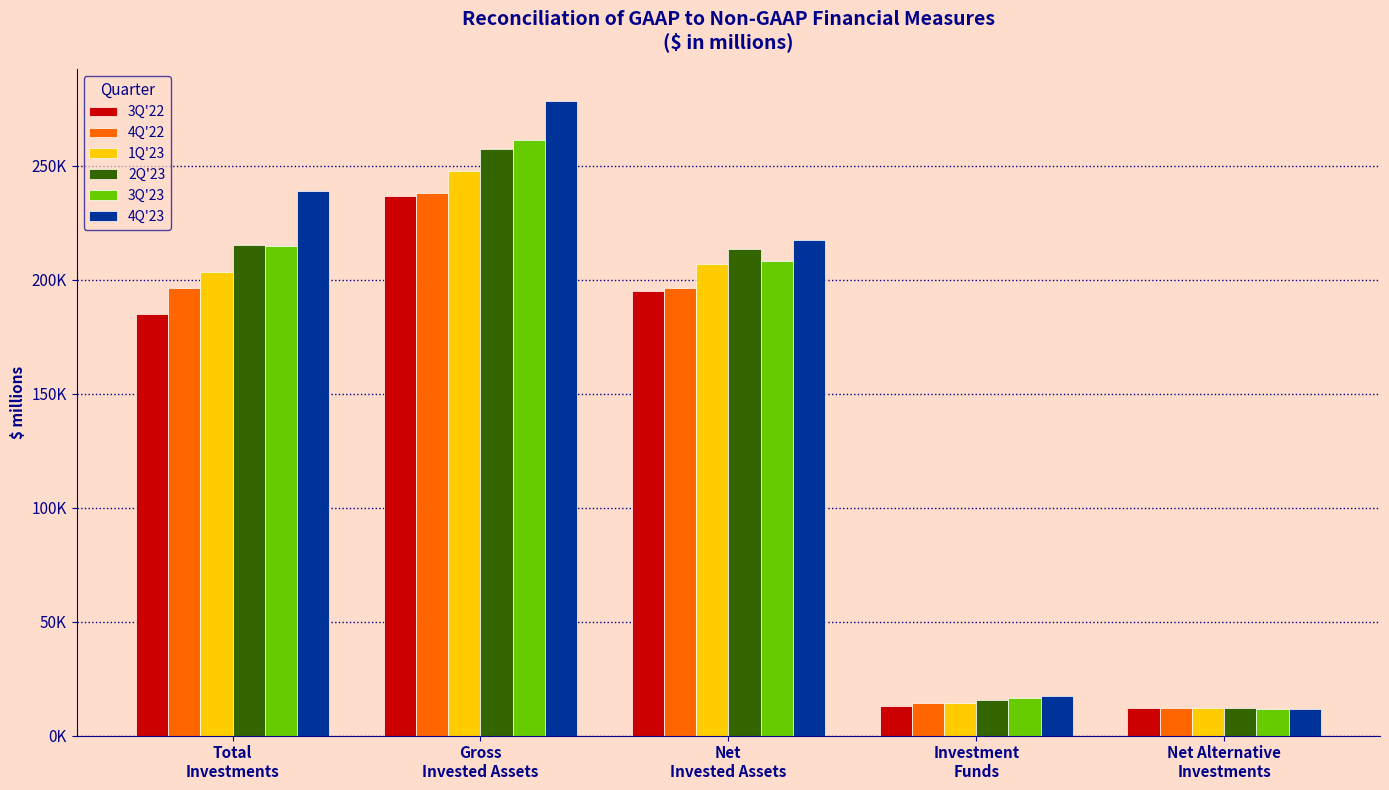

What are all the series names shown in the legend?

3Q'22, 4Q'22, 1Q'23, 2Q'23, 3Q'23, 4Q'23